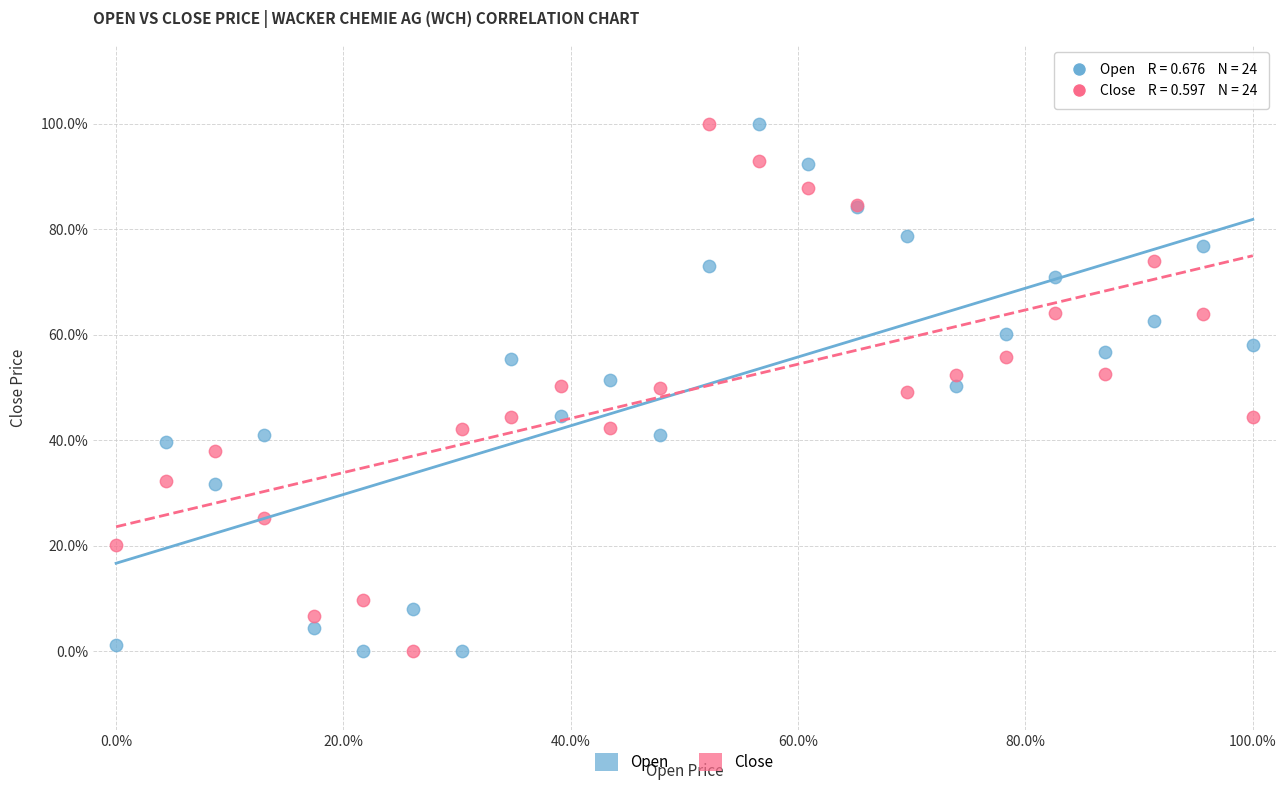

What are all the series names shown in the legend?

Open, Close